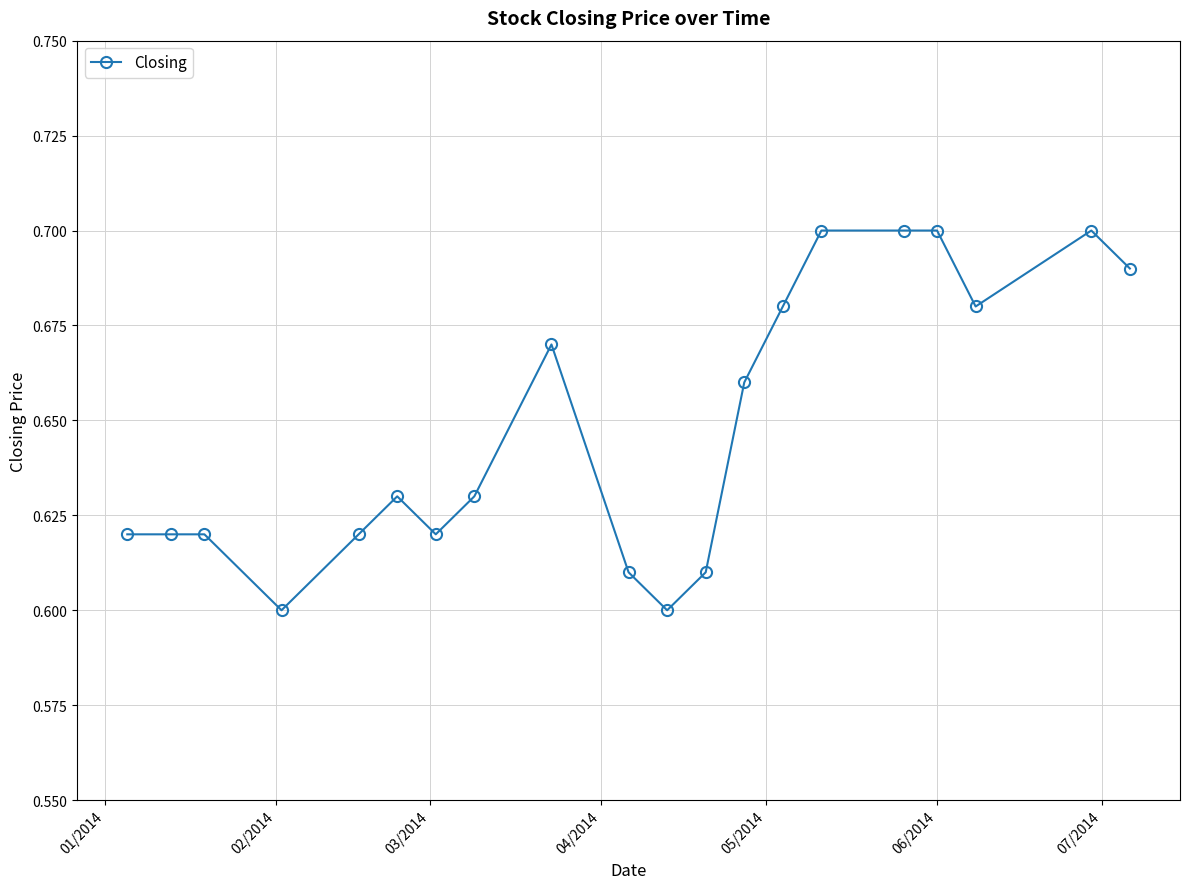

How many categories are shown in the chart?

20